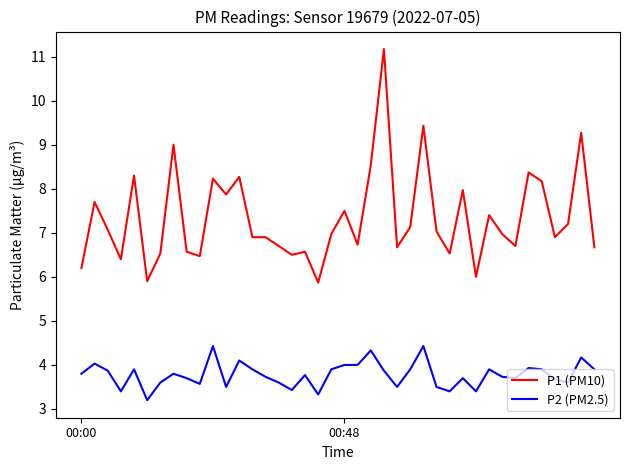

True or false: P1 (PM10) and P2 (PM2.5) cross at least once.

False